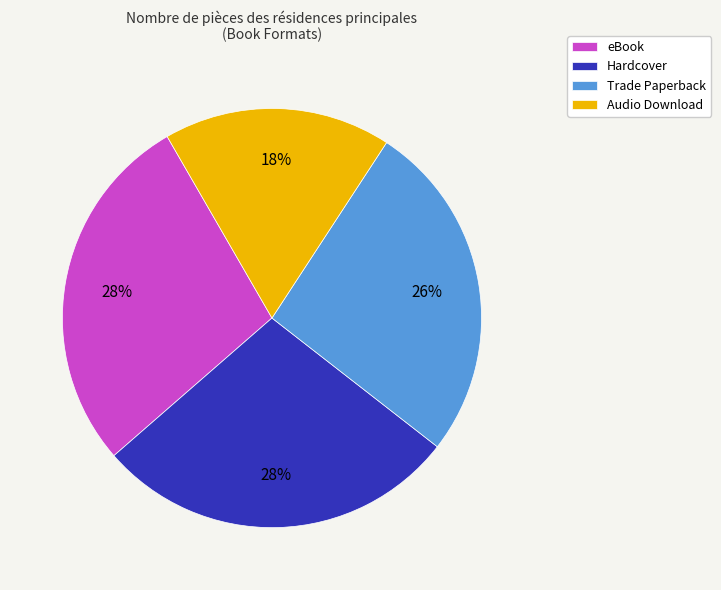

Which category has the smallest portion of the pie?

Audio Download